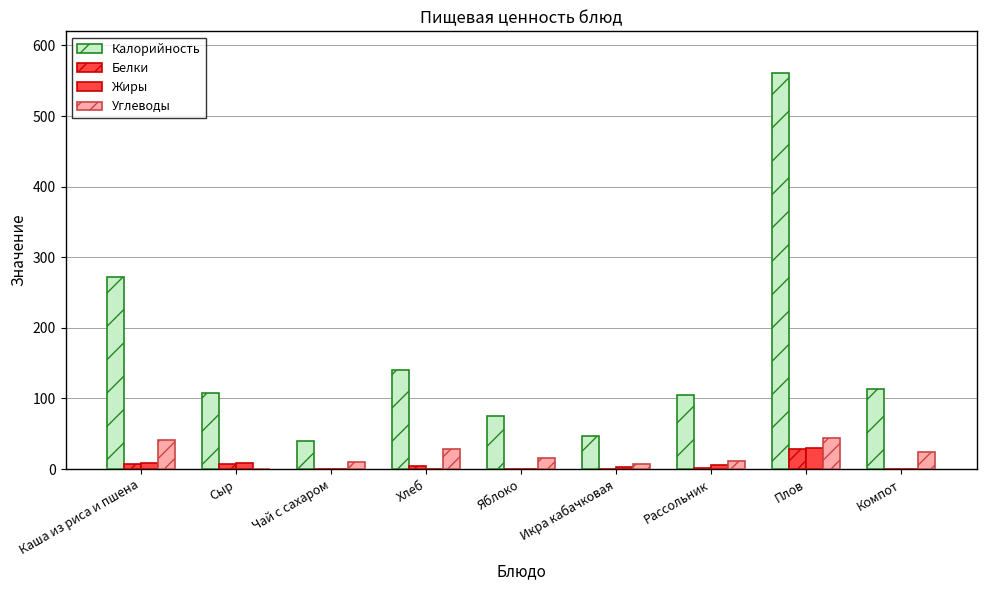

Which series has the largest range (max minus min)?

Калорийность